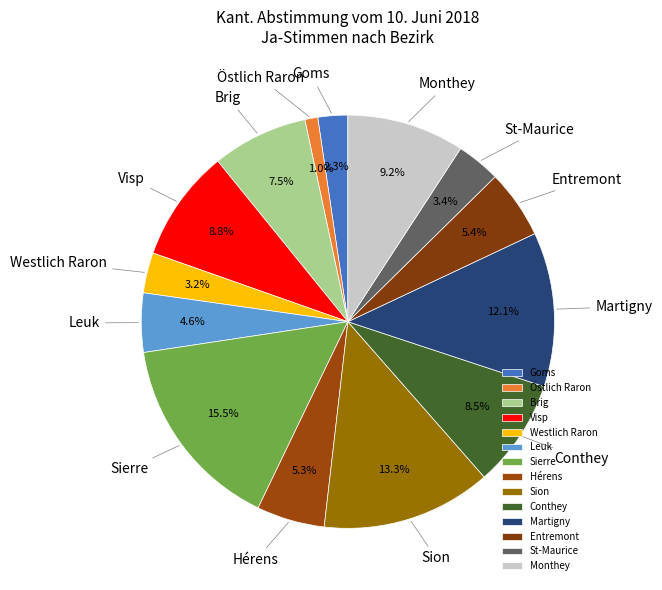

Is there any slice that represents more than half of the pie?

No